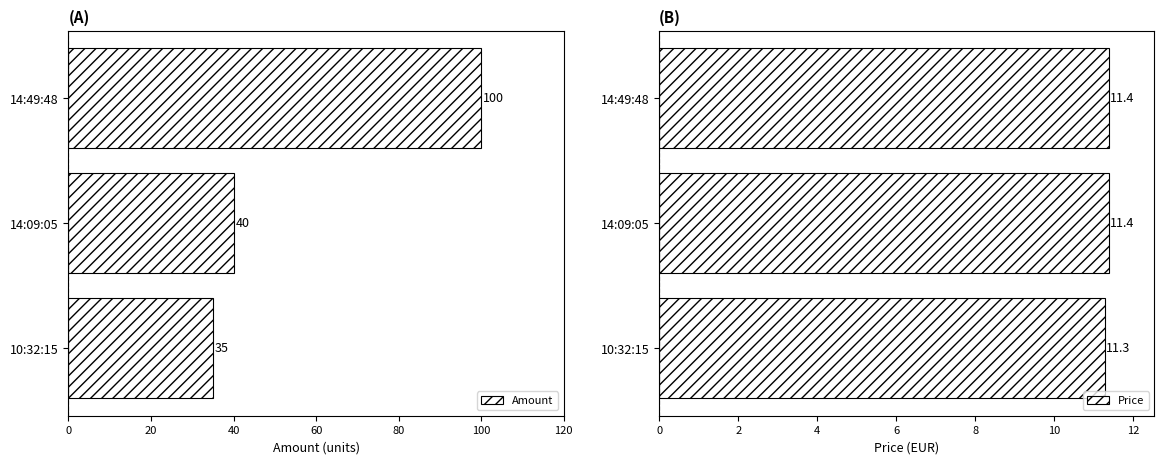

What is the difference between the Price values at 10:32:15 and 14:49:48?

0.1